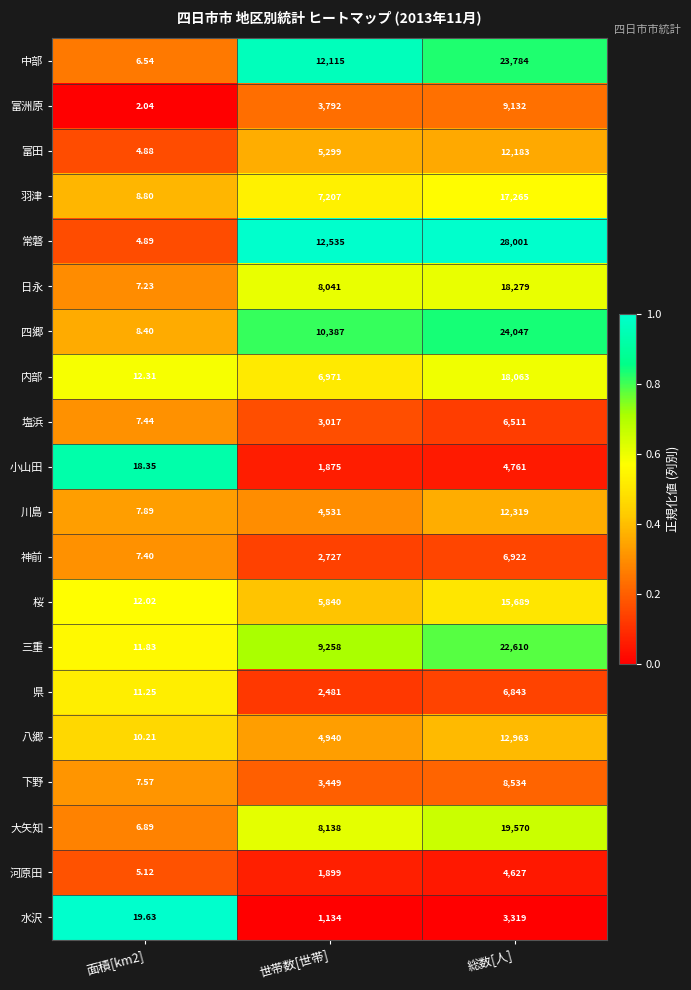

Rank the series at 面積[km2] from lowest to highest value.

富洲原, 富田, 常磐, 河原田, 中部, 大矢知, 日永, 神前, 塩浜, 下野, 川島, 四郷, 羽津, 八郷, 県, 三重, 桜, 内部, 小山田, 水沢